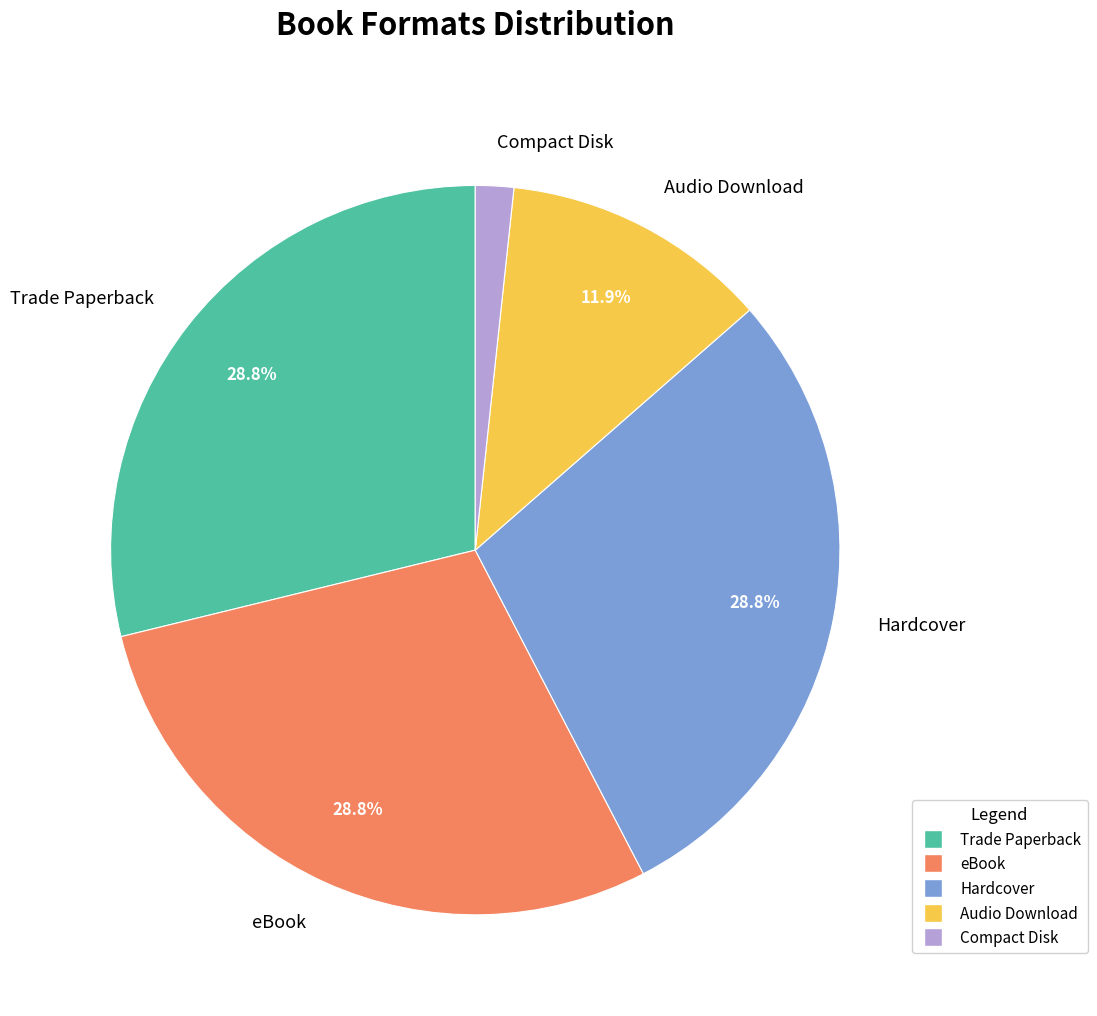

Is it true that Compact Disk is 2% of the pie?

True